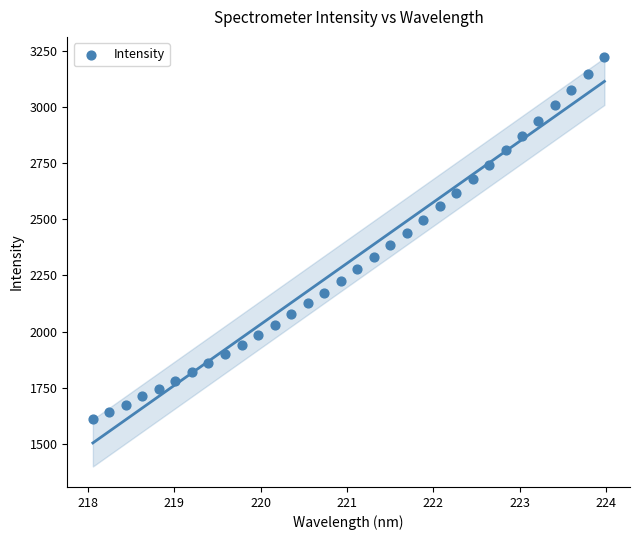

What is the range of X values (max minus min)?

5.9